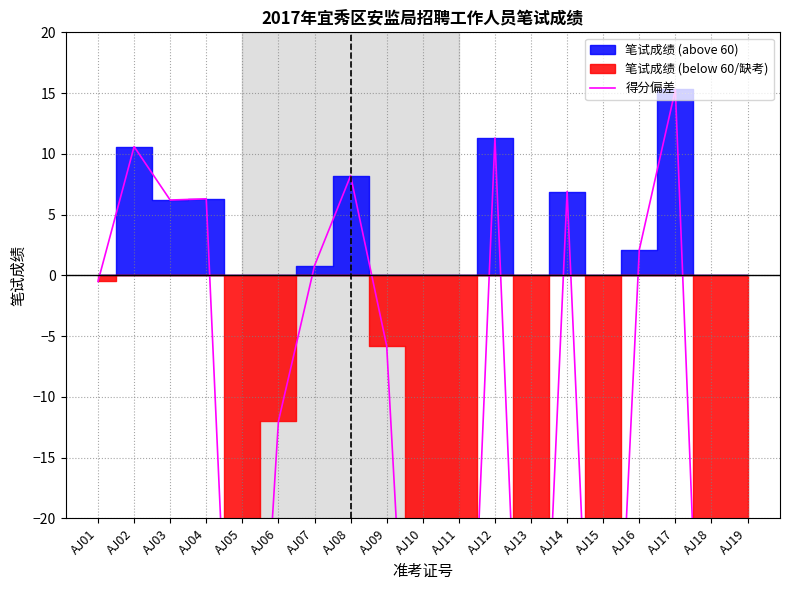

Where is the first local minimum?

AJ03